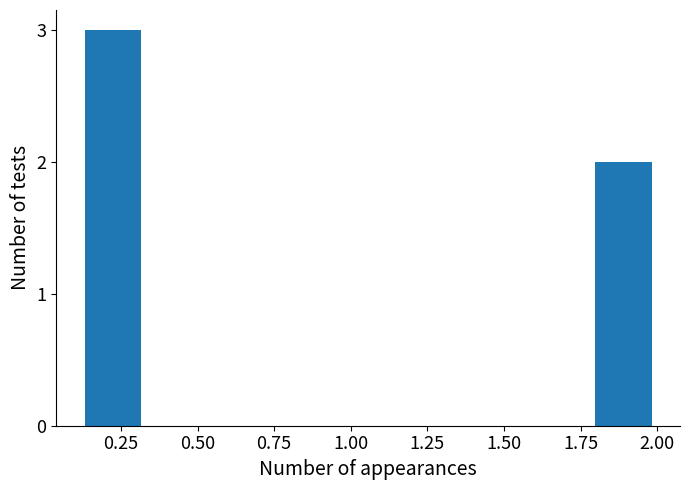

Read against the x-axis, roughly where is the centre of the tallest bar?

0.20